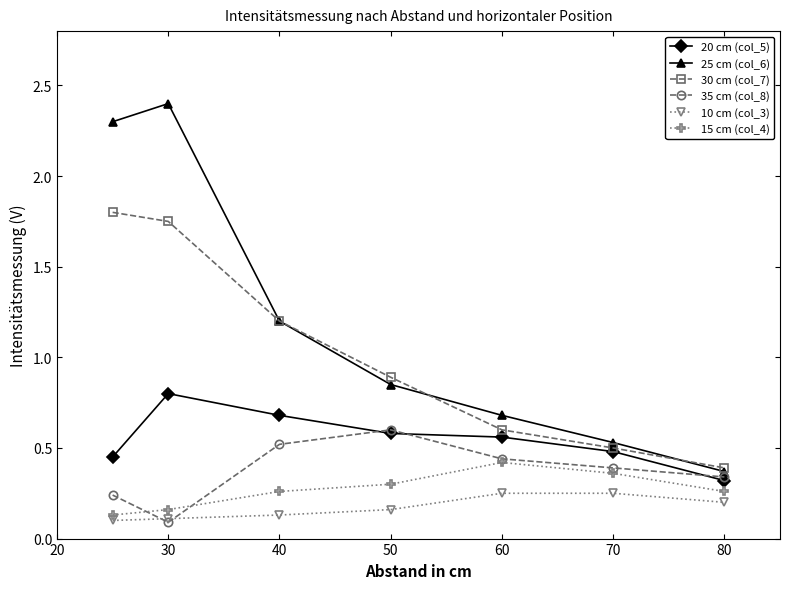

Which series has the largest range (max minus min)?

25 cm (col_6)